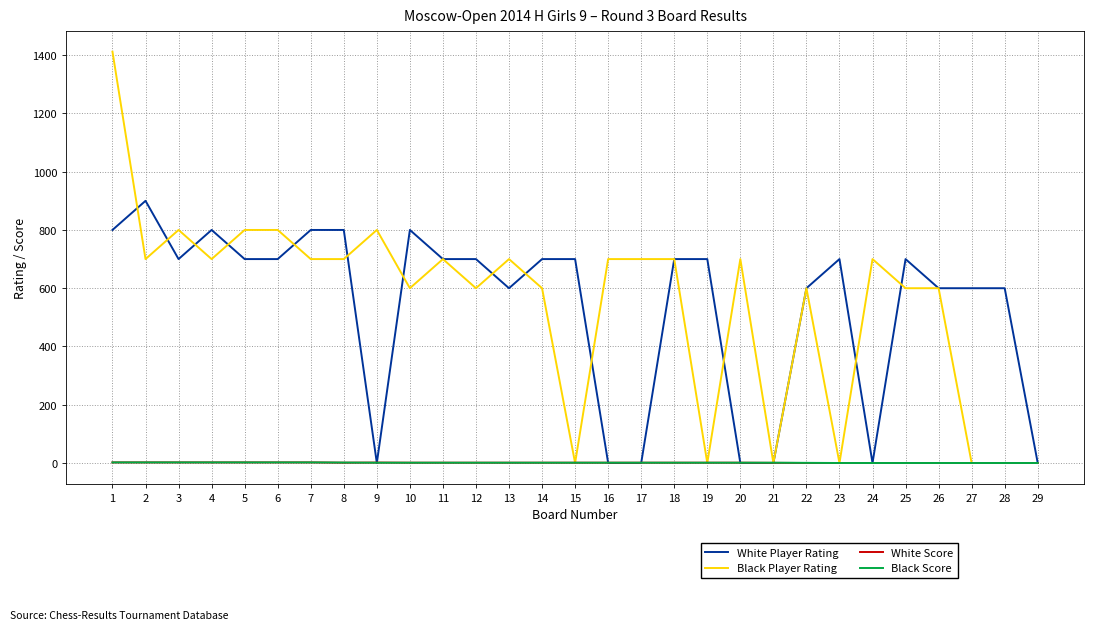

What is the maximum value shown in the chart?

1412.0